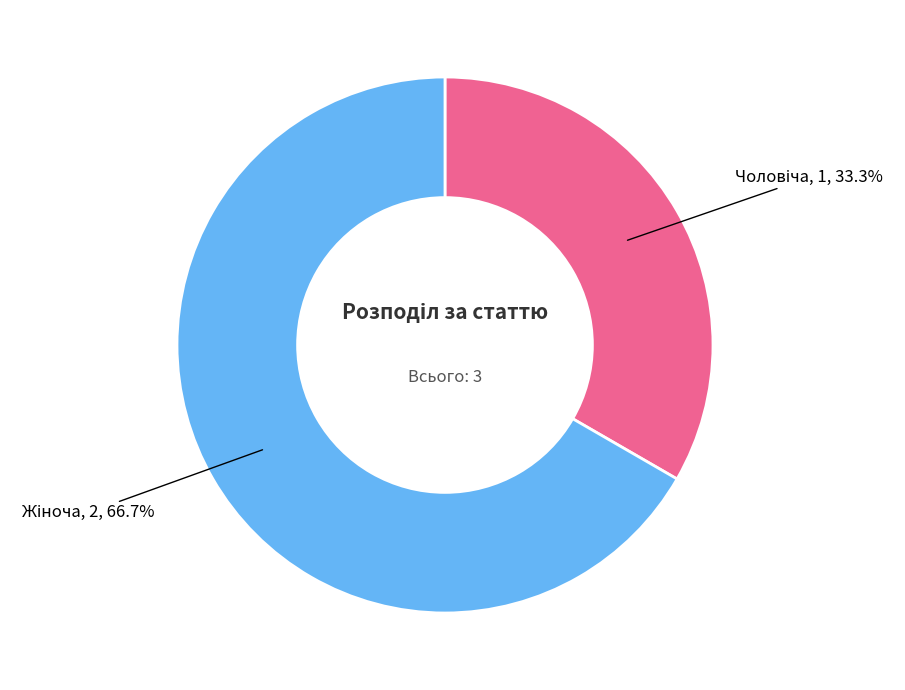

Does any single category account for the majority?

Yes